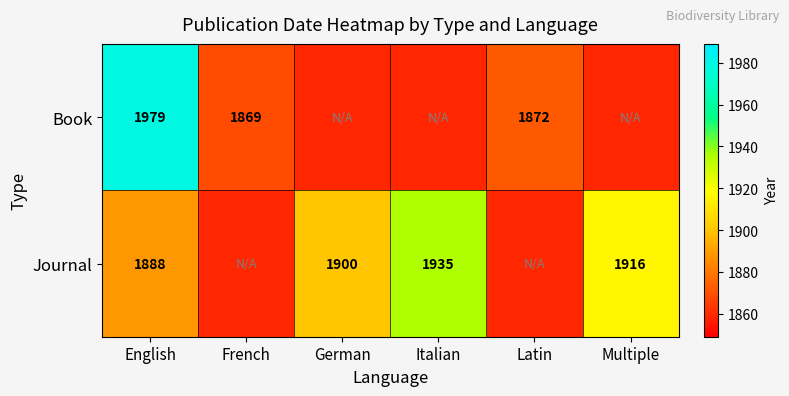

The Book series shows 1979 at English. True or false?

True